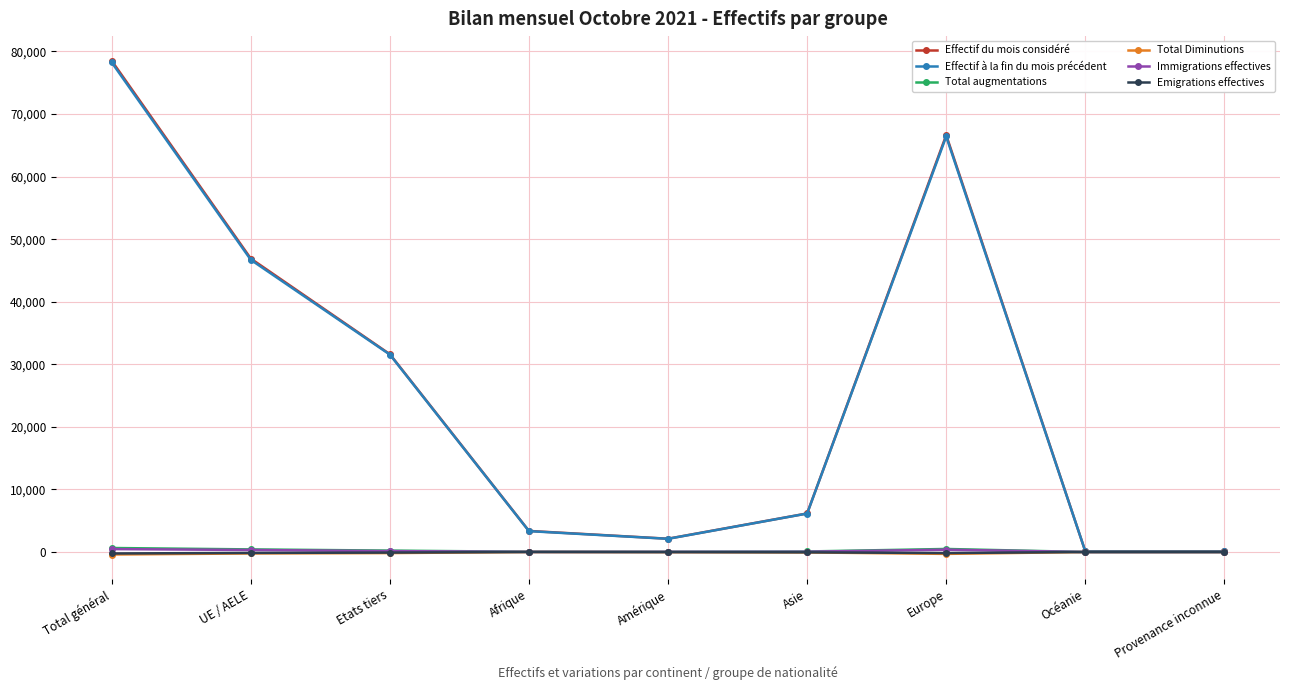

At which category is the sum across all series the highest?

Total général